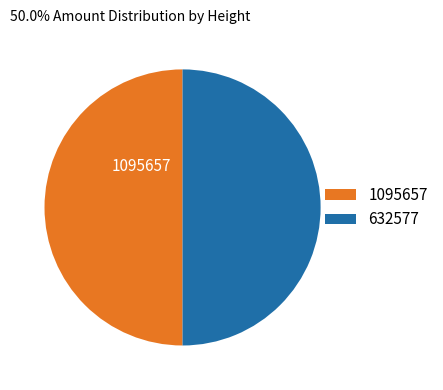

What is the ratio of the value at 1095657 to the value at 632577?

1.0